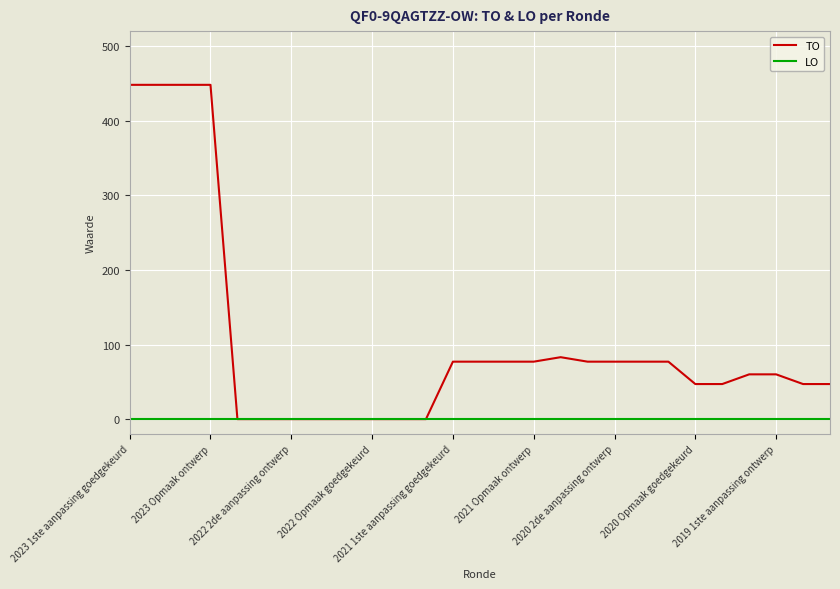

List the series in order of their peak value, highest first.

TO, LO